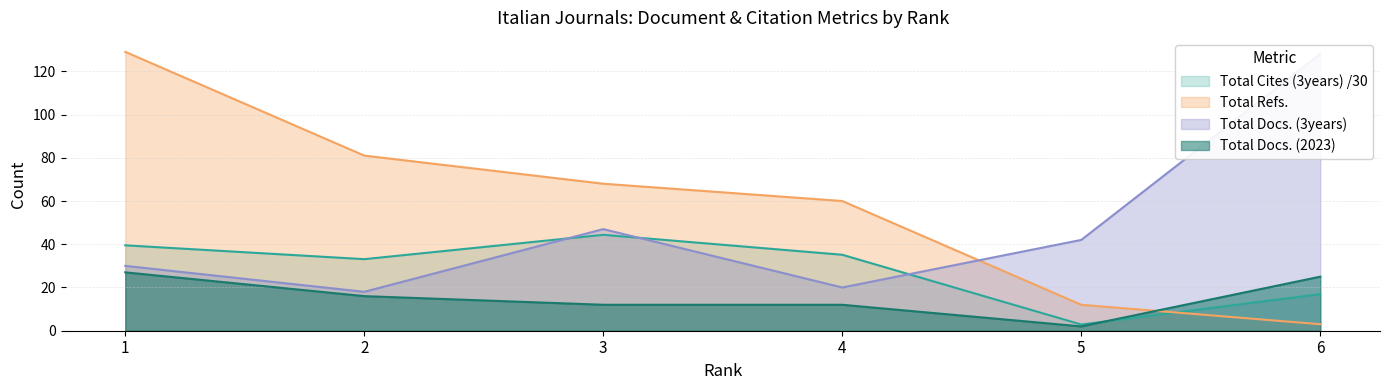

What is the highest value of the Total Docs. (2023) series?

27.0